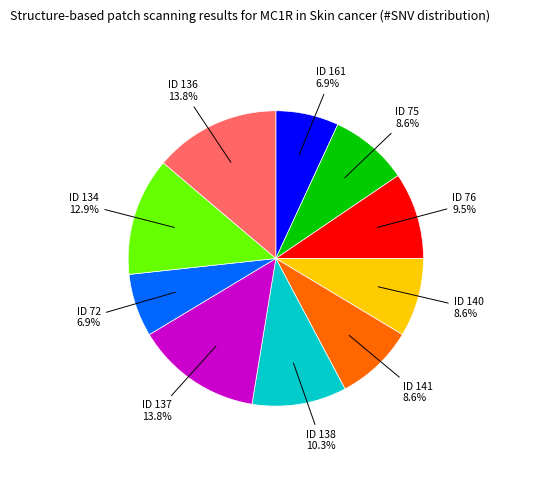

Does any single category account for the majority?

No